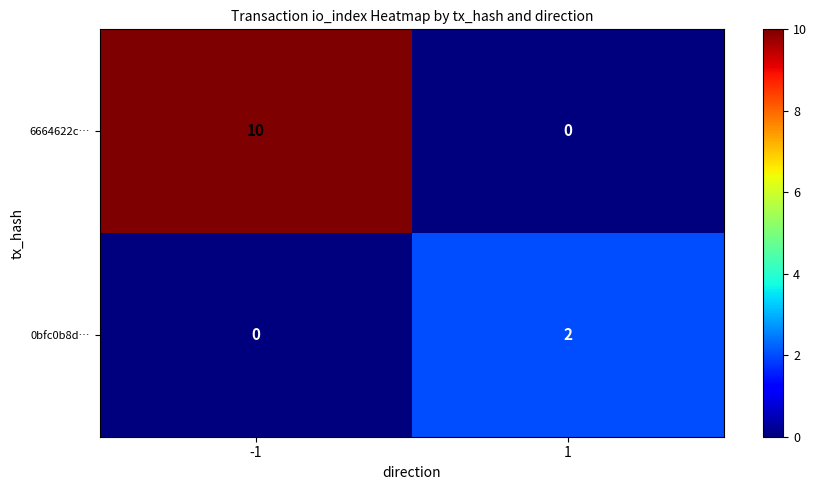

Which series has the largest total across all categories?

6664622c…